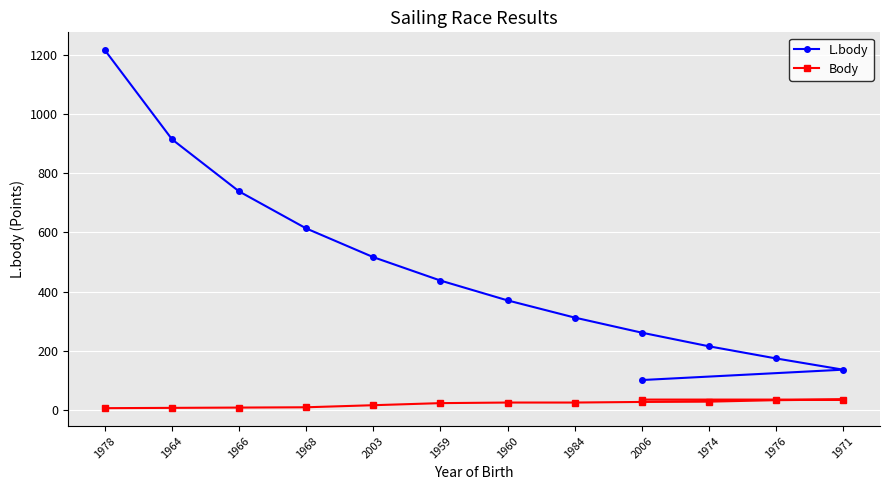

The L.body series shows 23 at 2006. True or false?

False